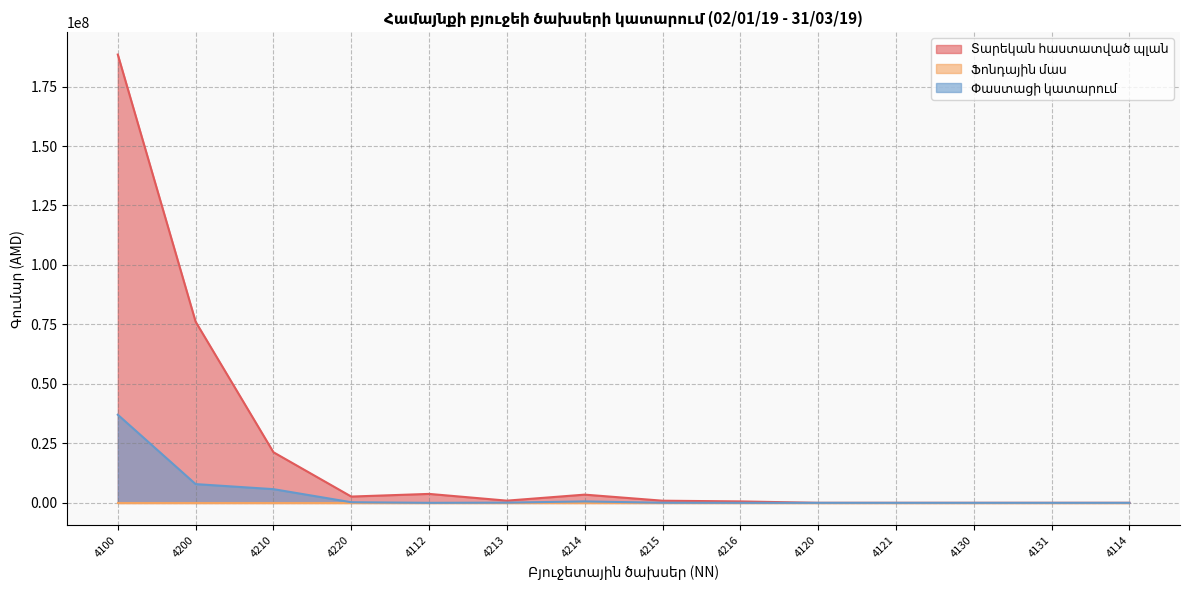

Count the number of categories in the chart.

14